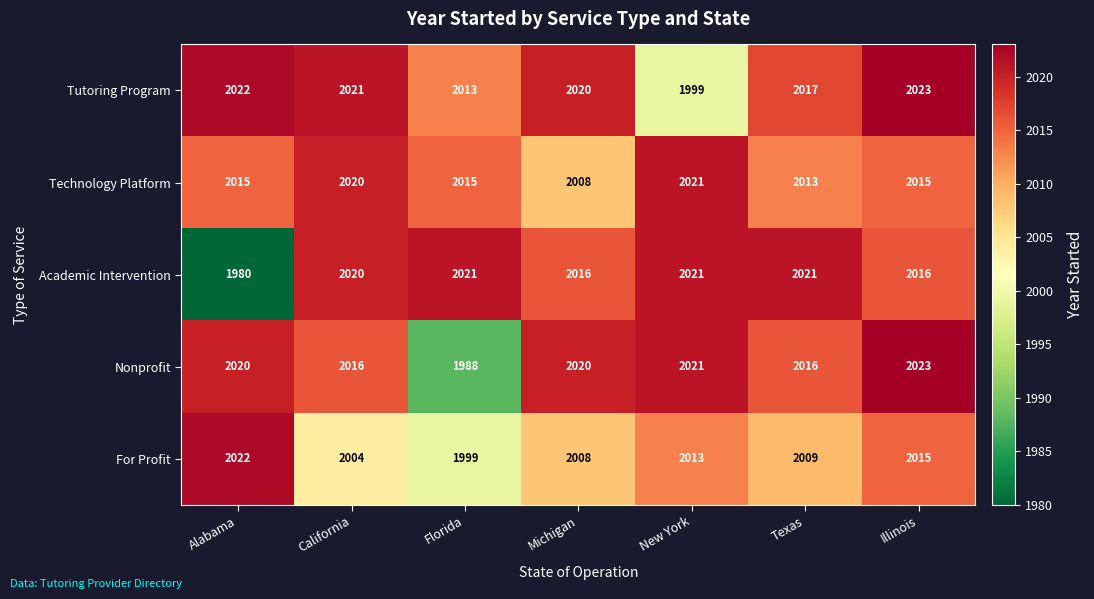

What is the total value across all series at Illinois?

10092